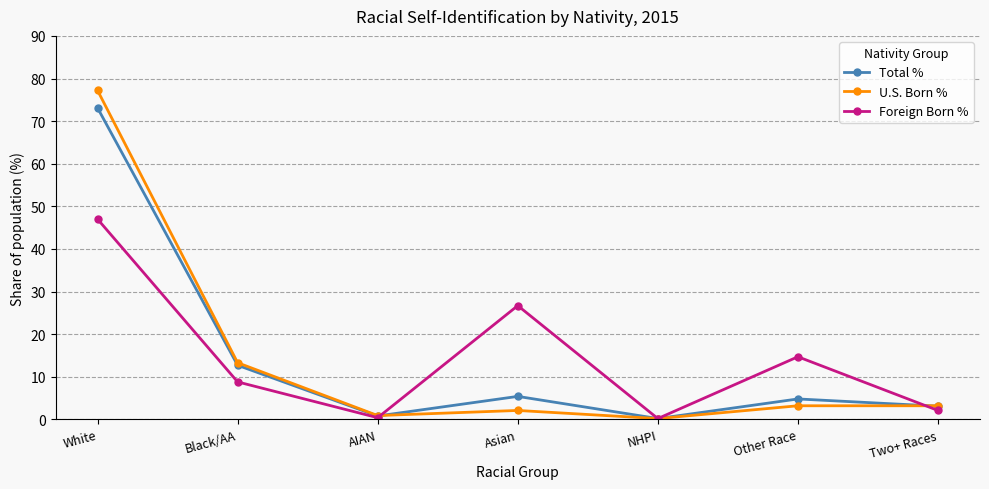

What is the sum of all Foreign Born % values?

99.9